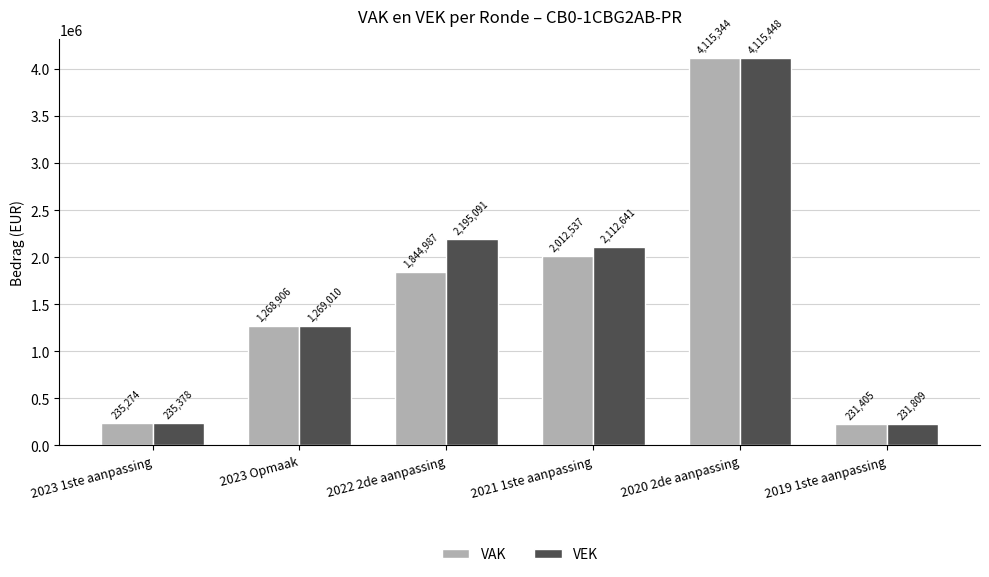

At how many categories does at least one series exceed 1022122?

4